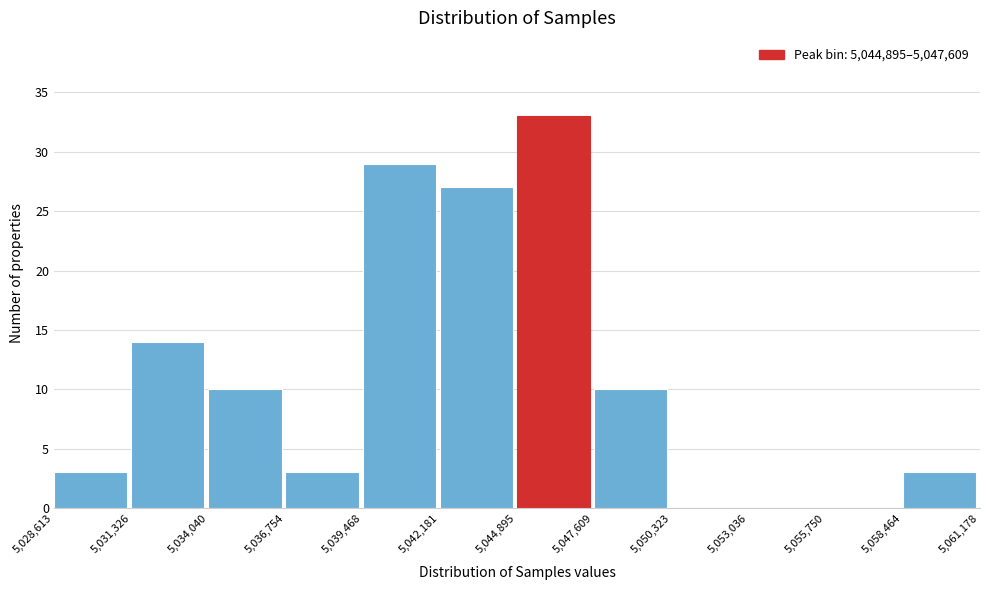

What is the height of the bar covering 5,044,895 to 5,047,609 on the x-axis? The values are not printed on the chart, so give them approximately, as read against the axis.

33